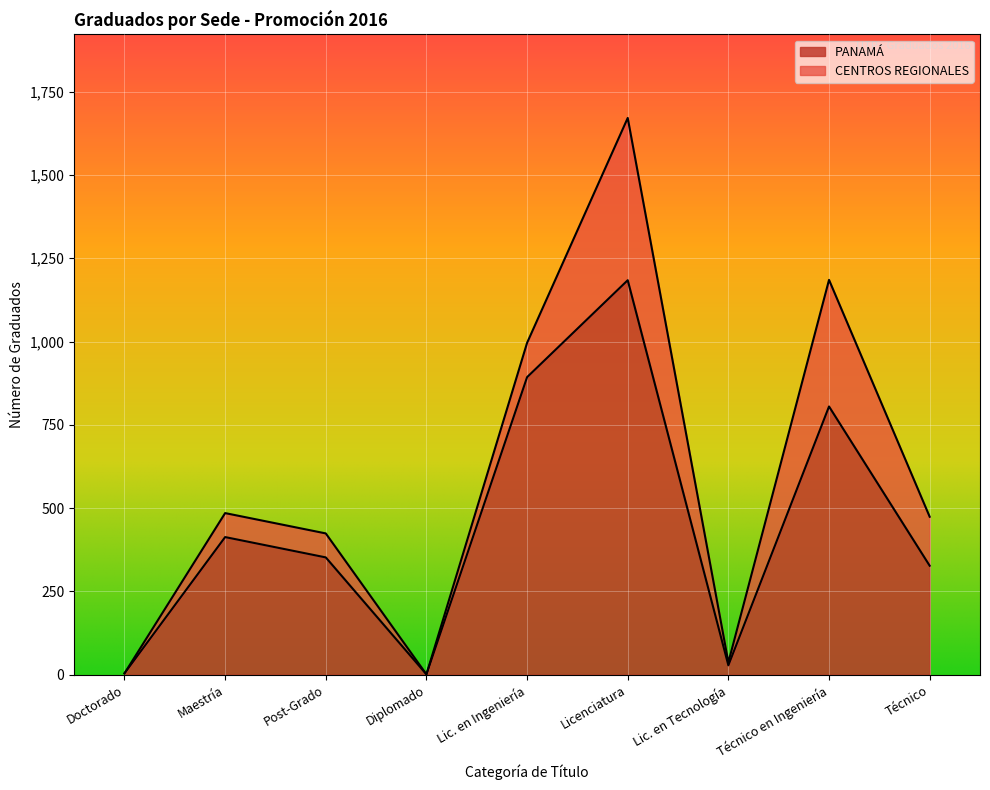

What is the difference between the values at Lic. en Ingeniería and Licenciatura?

291